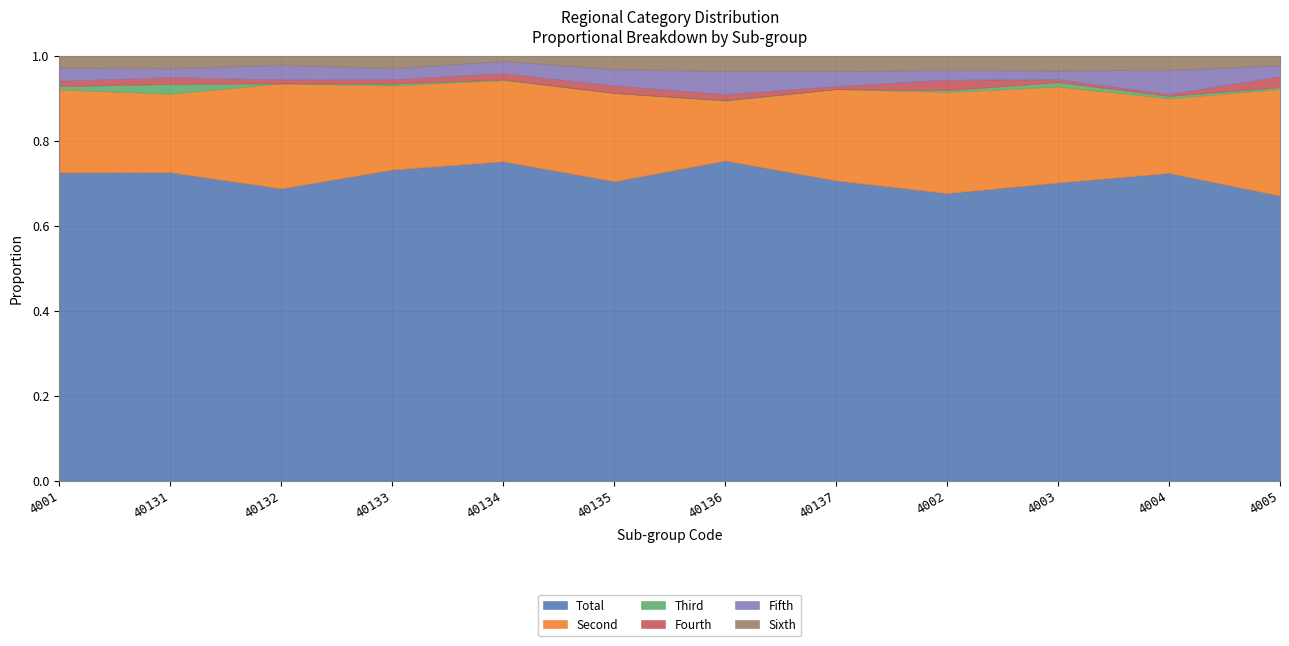

True or false: Total has a value of 1.3 at 4001.

False